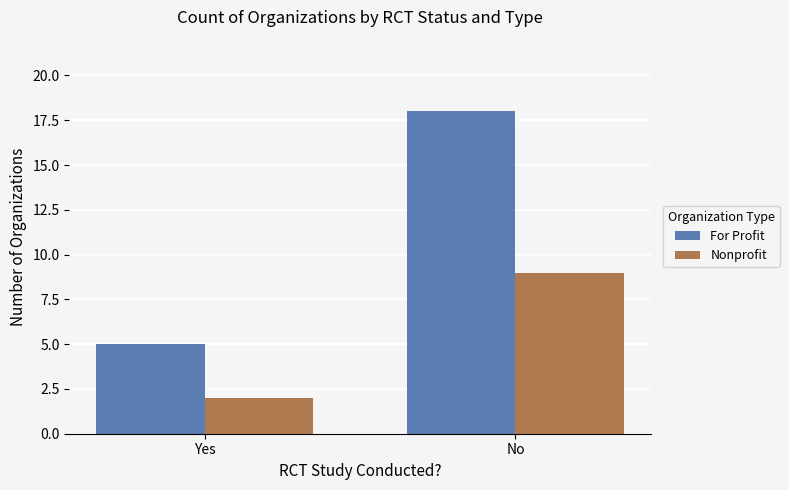

What is the maximum value for Nonprofit?

9